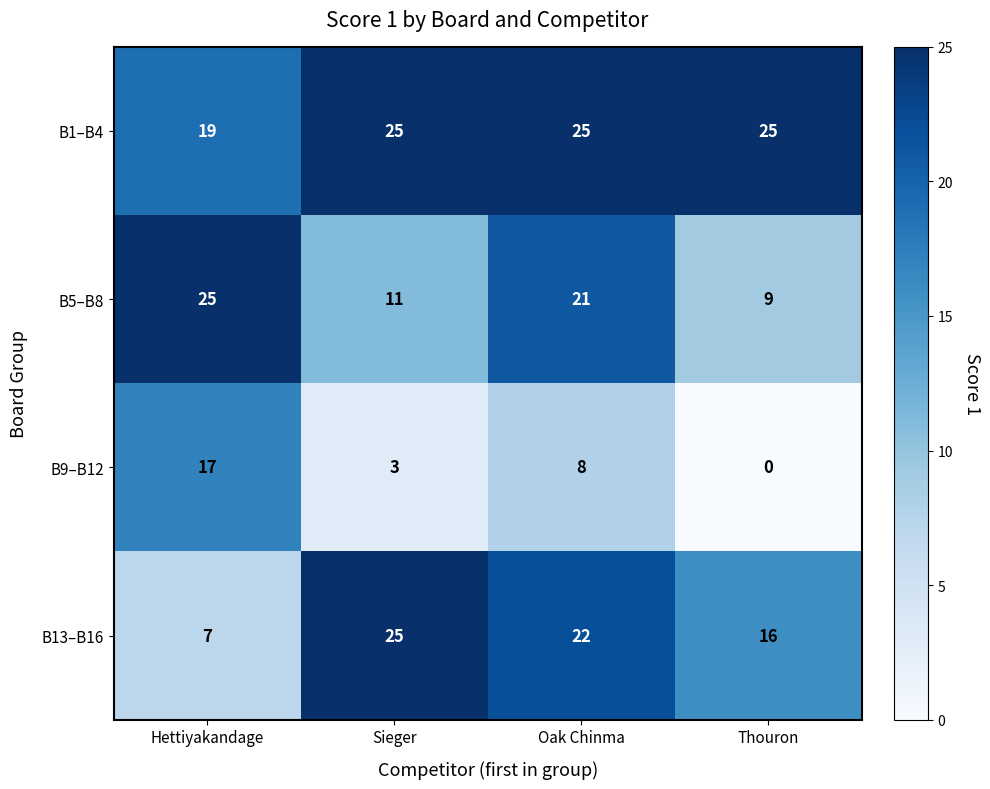

What is the average value of the B1–B4 series?

24